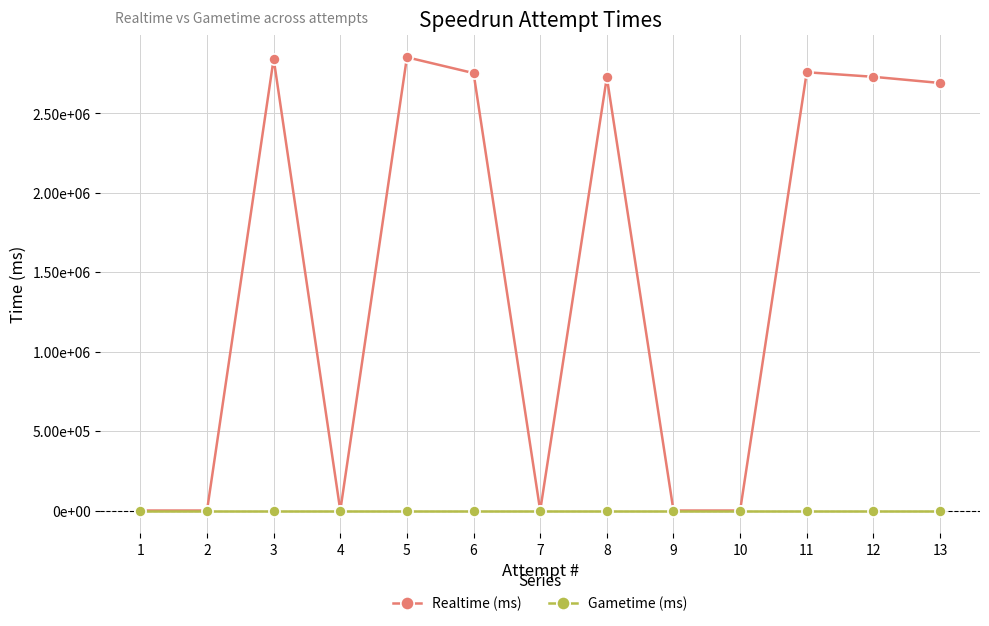

Which category has the highest value in the Gametime (ms) series?

13